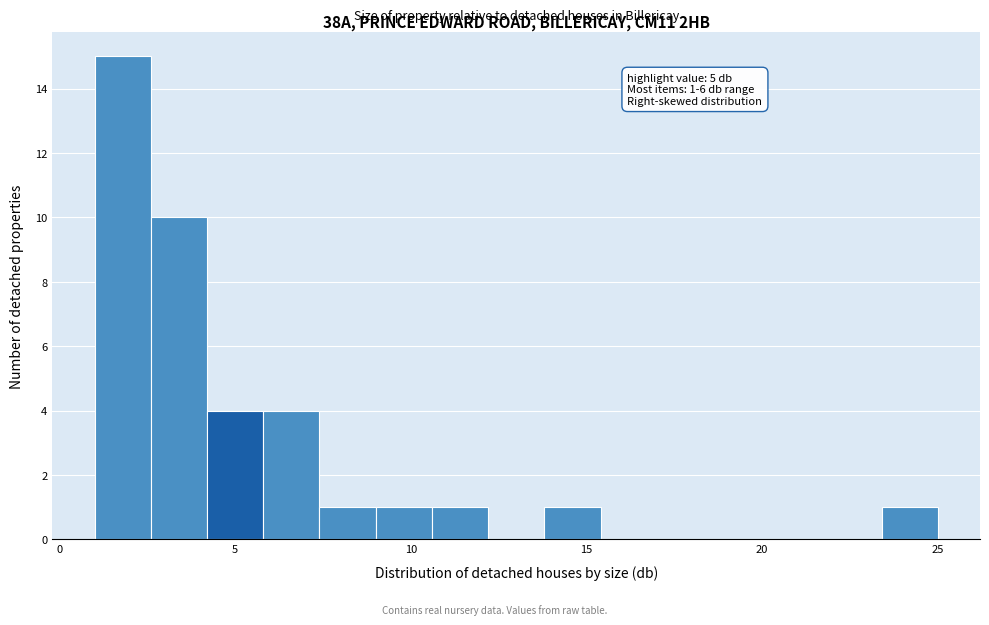

Around what value on the x-axis is the tallest bar? Give the approximate position of its centre, as read against the axis.

2.0